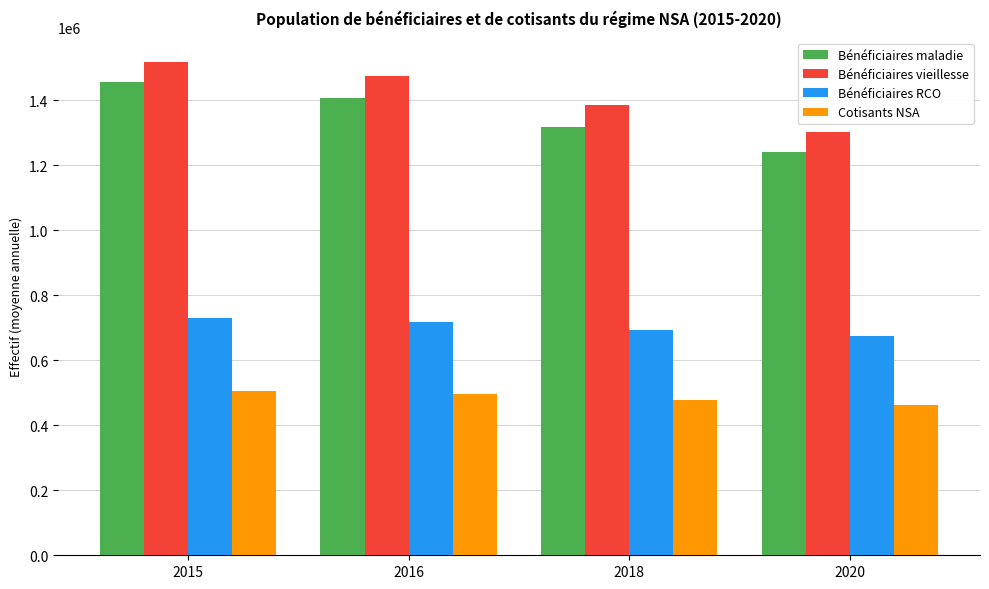

Reading right to left, what are all the values shown in this chart?

Bénéficiaires maladie: 1239302	1318319	1407524	1456805
Bénéficiaires vieillesse: 1302368	1383472	1472688	1516809
Bénéficiaires RCO: 672840	693983	717950	729316
Cotisants NSA: 461394	477589	495539	504685